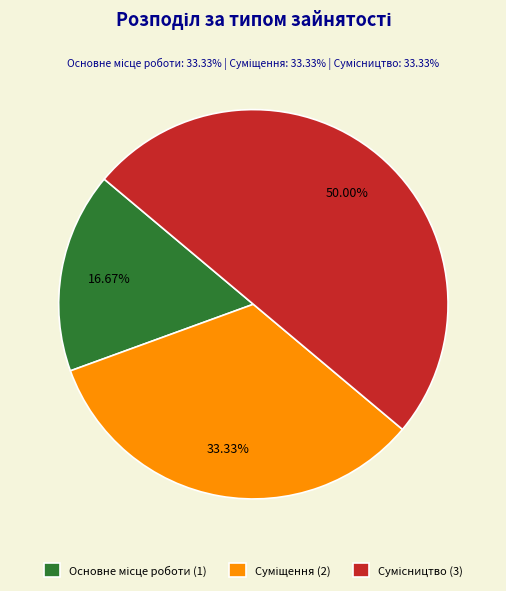

Count the number of slices in the pie.

3